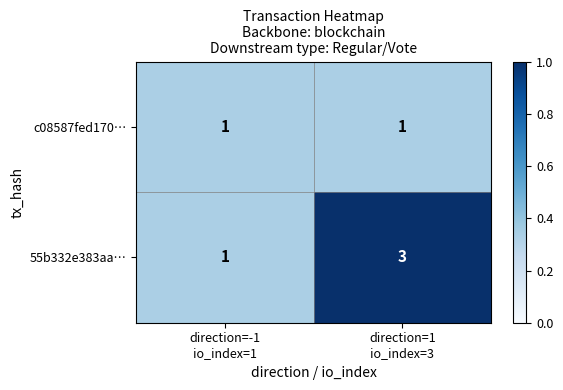

Which series has the widest spread of values?

55b332e383aa…